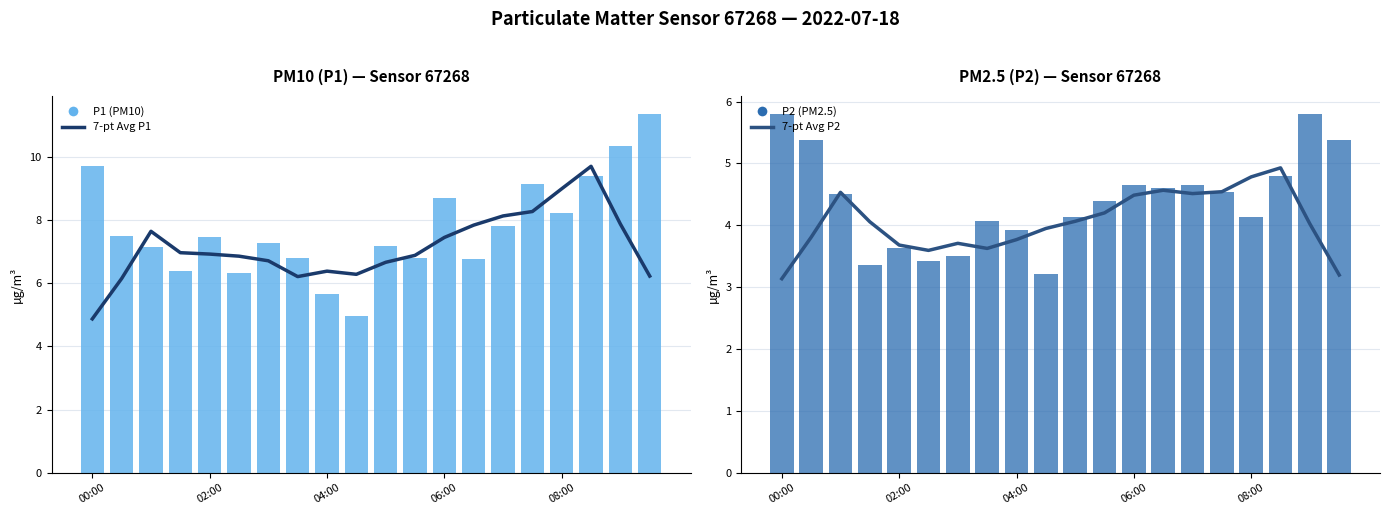

Which category has the highest value in the 7-pt Avg P1 series?

17